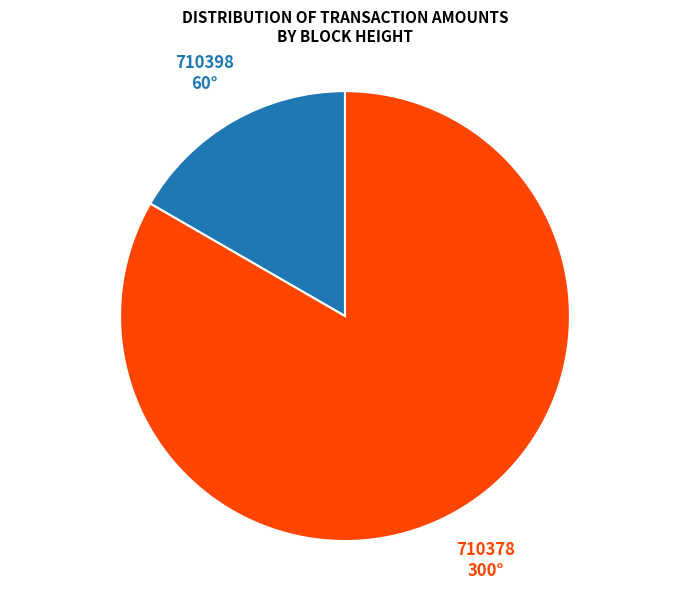

Combined, do 710378 and 710398 account for over 50%?

Yes